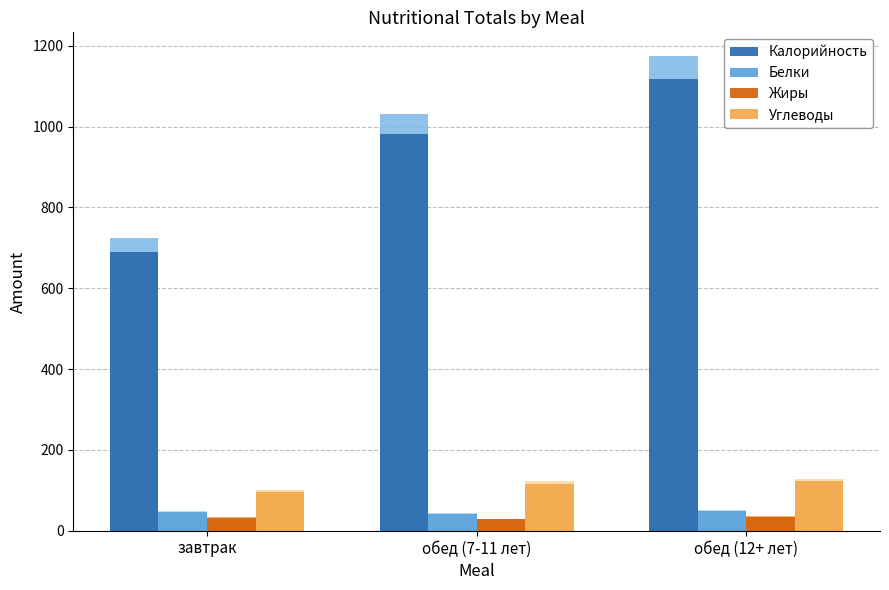

The Жиры series shows 31.8 at завтрак. True or false?

True